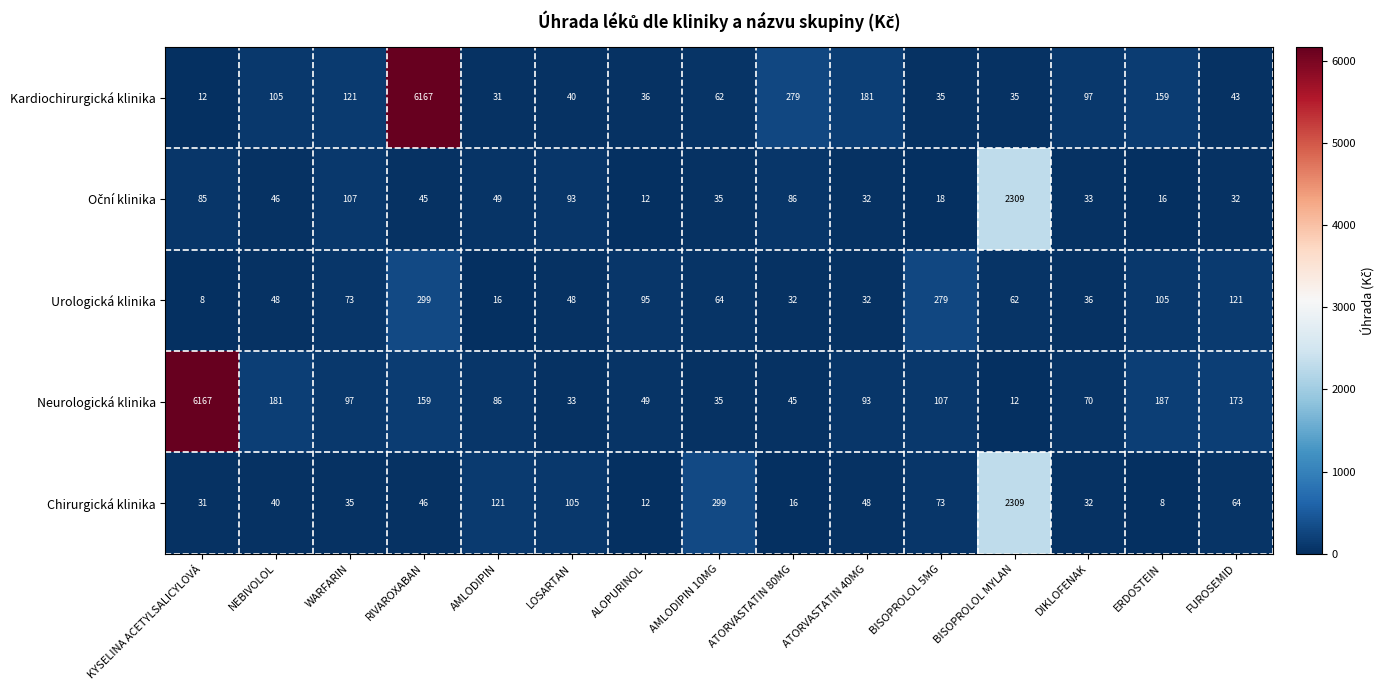

Where is Chirurgická klinika nearest to the value 1158?

AMLODIPIN 10MG